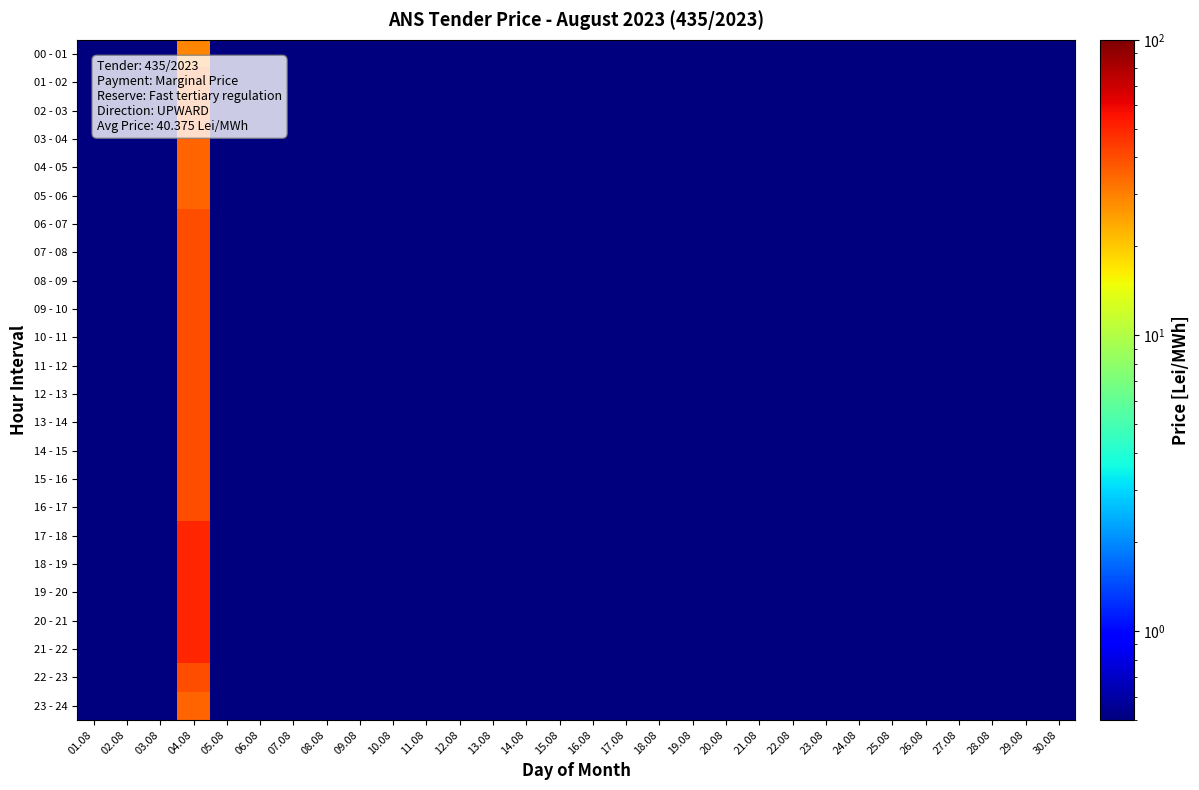

Reading left to right, list all the values displayed in this chart.

00 - 01: 01.08=0.5	02.08=0.5	03.08=0.5	04.08=29.0	05.08=0.5	06.08=0.5	07.08=0.5	08.08=0.5	09.08=0.5	10.08=0.5	11.08=0.5	12.08=0.5	13.08=0.5	14.08=0.5	15.08=0.5	16.08=0.5	17.08=0.5	18.08=0.5	19.08=0.5	20.08=0.5	21.08=0.5	22.08=0.5	23.08=0.5	24.08=0.5	25.08=0.5	26.08=0.5	27.08=0.5	28.08=0.5	29.08=0.5	30.08=0.5
01 - 02: 01.08=0.5	02.08=0.5	03.08=0.5	04.08=35.0	05.08=0.5	06.08=0.5	07.08=0.5	08.08=0.5	09.08=0.5	10.08=0.5	11.08=0.5	12.08=0.5	13.08=0.5	14.08=0.5	15.08=0.5	16.08=0.5	17.08=0.5	18.08=0.5	19.08=0.5	20.08=0.5	21.08=0.5	22.08=0.5	23.08=0.5	24.08=0.5	25.08=0.5	26.08=0.5	27.08=0.5	28.08=0.5	29.08=0.5	30.08=0.5
02 - 03: 01.08=0.5	02.08=0.5	03.08=0.5	04.08=35.0	05.08=0.5	06.08=0.5	07.08=0.5	08.08=0.5	09.08=0.5	10.08=0.5	11.08=0.5	12.08=0.5	13.08=0.5	14.08=0.5	15.08=0.5	16.08=0.5	17.08=0.5	18.08=0.5	19.08=0.5	20.08=0.5	21.08=0.5	22.08=0.5	23.08=0.5	24.08=0.5	25.08=0.5	26.08=0.5	27.08=0.5	28.08=0.5	29.08=0.5	30.08=0.5
03 - 04: 01.08=0.5	02.08=0.5	03.08=0.5	04.08=35.0	05.08=0.5	06.08=0.5	07.08=0.5	08.08=0.5	09.08=0.5	10.08=0.5	11.08=0.5	12.08=0.5	13.08=0.5	14.08=0.5	15.08=0.5	16.08=0.5	17.08=0.5	18.08=0.5	19.08=0.5	20.08=0.5	21.08=0.5	22.08=0.5	23.08=0.5	24.08=0.5	25.08=0.5	26.08=0.5	27.08=0.5	28.08=0.5	29.08=0.5	30.08=0.5
04 - 05: 01.08=0.5	02.08=0.5	03.08=0.5	04.08=35.0	05.08=0.5	06.08=0.5	07.08=0.5	08.08=0.5	09.08=0.5	10.08=0.5	11.08=0.5	12.08=0.5	13.08=0.5	14.08=0.5	15.08=0.5	16.08=0.5	17.08=0.5	18.08=0.5	19.08=0.5	20.08=0.5	21.08=0.5	22.08=0.5	23.08=0.5	24.08=0.5	25.08=0.5	26.08=0.5	27.08=0.5	28.08=0.5	29.08=0.5	30.08=0.5
05 - 06: 01.08=0.5	02.08=0.5	03.08=0.5	04.08=35.0	05.08=0.5	06.08=0.5	07.08=0.5	08.08=0.5	09.08=0.5	10.08=0.5	11.08=0.5	12.08=0.5	13.08=0.5	14.08=0.5	15.08=0.5	16.08=0.5	17.08=0.5	18.08=0.5	19.08=0.5	20.08=0.5	21.08=0.5	22.08=0.5	23.08=0.5	24.08=0.5	25.08=0.5	26.08=0.5	27.08=0.5	28.08=0.5	29.08=0.5	30.08=0.5
06 - 07: 01.08=0.5	02.08=0.5	03.08=0.5	04.08=40.0	05.08=0.5	06.08=0.5	07.08=0.5	08.08=0.5	09.08=0.5	10.08=0.5	11.08=0.5	12.08=0.5	13.08=0.5	14.08=0.5	15.08=0.5	16.08=0.5	17.08=0.5	18.08=0.5	19.08=0.5	20.08=0.5	21.08=0.5	22.08=0.5	23.08=0.5	24.08=0.5	25.08=0.5	26.08=0.5	27.08=0.5	28.08=0.5	29.08=0.5	30.08=0.5
07 - 08: 01.08=0.5	02.08=0.5	03.08=0.5	04.08=40.0	05.08=0.5	06.08=0.5	07.08=0.5	08.08=0.5	09.08=0.5	10.08=0.5	11.08=0.5	12.08=0.5	13.08=0.5	14.08=0.5	15.08=0.5	16.08=0.5	17.08=0.5	18.08=0.5	19.08=0.5	20.08=0.5	21.08=0.5	22.08=0.5	23.08=0.5	24.08=0.5	25.08=0.5	26.08=0.5	27.08=0.5	28.08=0.5	29.08=0.5	30.08=0.5
08 - 09: 01.08=0.5	02.08=0.5	03.08=0.5	04.08=40.0	05.08=0.5	06.08=0.5	07.08=0.5	08.08=0.5	09.08=0.5	10.08=0.5	11.08=0.5	12.08=0.5	13.08=0.5	14.08=0.5	15.08=0.5	16.08=0.5	17.08=0.5	18.08=0.5	19.08=0.5	20.08=0.5	21.08=0.5	22.08=0.5	23.08=0.5	24.08=0.5	25.08=0.5	26.08=0.5	27.08=0.5	28.08=0.5	29.08=0.5	30.08=0.5
09 - 10: 01.08=0.5	02.08=0.5	03.08=0.5	04.08=40.0	05.08=0.5	06.08=0.5	07.08=0.5	08.08=0.5	09.08=0.5	10.08=0.5	11.08=0.5	12.08=0.5	13.08=0.5	14.08=0.5	15.08=0.5	16.08=0.5	17.08=0.5	18.08=0.5	19.08=0.5	20.08=0.5	21.08=0.5	22.08=0.5	23.08=0.5	24.08=0.5	25.08=0.5	26.08=0.5	27.08=0.5	28.08=0.5	29.08=0.5	30.08=0.5
10 - 11: 01.08=0.5	02.08=0.5	03.08=0.5	04.08=40.0	05.08=0.5	06.08=0.5	07.08=0.5	08.08=0.5	09.08=0.5	10.08=0.5	11.08=0.5	12.08=0.5	13.08=0.5	14.08=0.5	15.08=0.5	16.08=0.5	17.08=0.5	18.08=0.5	19.08=0.5	20.08=0.5	21.08=0.5	22.08=0.5	23.08=0.5	24.08=0.5	25.08=0.5	26.08=0.5	27.08=0.5	28.08=0.5	29.08=0.5	30.08=0.5
11 - 12: 01.08=0.5	02.08=0.5	03.08=0.5	04.08=40.0	05.08=0.5	06.08=0.5	07.08=0.5	08.08=0.5	09.08=0.5	10.08=0.5	11.08=0.5	12.08=0.5	13.08=0.5	14.08=0.5	15.08=0.5	16.08=0.5	17.08=0.5	18.08=0.5	19.08=0.5	20.08=0.5	21.08=0.5	22.08=0.5	23.08=0.5	24.08=0.5	25.08=0.5	26.08=0.5	27.08=0.5	28.08=0.5	29.08=0.5	30.08=0.5
12 - 13: 01.08=0.5	02.08=0.5	03.08=0.5	04.08=40.0	05.08=0.5	06.08=0.5	07.08=0.5	08.08=0.5	09.08=0.5	10.08=0.5	11.08=0.5	12.08=0.5	13.08=0.5	14.08=0.5	15.08=0.5	16.08=0.5	17.08=0.5	18.08=0.5	19.08=0.5	20.08=0.5	21.08=0.5	22.08=0.5	23.08=0.5	24.08=0.5	25.08=0.5	26.08=0.5	27.08=0.5	28.08=0.5	29.08=0.5	30.08=0.5
13 - 14: 01.08=0.5	02.08=0.5	03.08=0.5	04.08=40.0	05.08=0.5	06.08=0.5	07.08=0.5	08.08=0.5	09.08=0.5	10.08=0.5	11.08=0.5	12.08=0.5	13.08=0.5	14.08=0.5	15.08=0.5	16.08=0.5	17.08=0.5	18.08=0.5	19.08=0.5	20.08=0.5	21.08=0.5	22.08=0.5	23.08=0.5	24.08=0.5	25.08=0.5	26.08=0.5	27.08=0.5	28.08=0.5	29.08=0.5	30.08=0.5
14 - 15: 01.08=0.5	02.08=0.5	03.08=0.5	04.08=40.0	05.08=0.5	06.08=0.5	07.08=0.5	08.08=0.5	09.08=0.5	10.08=0.5	11.08=0.5	12.08=0.5	13.08=0.5	14.08=0.5	15.08=0.5	16.08=0.5	17.08=0.5	18.08=0.5	19.08=0.5	20.08=0.5	21.08=0.5	22.08=0.5	23.08=0.5	24.08=0.5	25.08=0.5	26.08=0.5	27.08=0.5	28.08=0.5	29.08=0.5	30.08=0.5
15 - 16: 01.08=0.5	02.08=0.5	03.08=0.5	04.08=40.0	05.08=0.5	06.08=0.5	07.08=0.5	08.08=0.5	09.08=0.5	10.08=0.5	11.08=0.5	12.08=0.5	13.08=0.5	14.08=0.5	15.08=0.5	16.08=0.5	17.08=0.5	18.08=0.5	19.08=0.5	20.08=0.5	21.08=0.5	22.08=0.5	23.08=0.5	24.08=0.5	25.08=0.5	26.08=0.5	27.08=0.5	28.08=0.5	29.08=0.5	30.08=0.5
16 - 17: 01.08=0.5	02.08=0.5	03.08=0.5	04.08=40.0	05.08=0.5	06.08=0.5	07.08=0.5	08.08=0.5	09.08=0.5	10.08=0.5	11.08=0.5	12.08=0.5	13.08=0.5	14.08=0.5	15.08=0.5	16.08=0.5	17.08=0.5	18.08=0.5	19.08=0.5	20.08=0.5	21.08=0.5	22.08=0.5	23.08=0.5	24.08=0.5	25.08=0.5	26.08=0.5	27.08=0.5	28.08=0.5	29.08=0.5	30.08=0.5
17 - 18: 01.08=0.5	02.08=0.5	03.08=0.5	04.08=50.0	05.08=0.5	06.08=0.5	07.08=0.5	08.08=0.5	09.08=0.5	10.08=0.5	11.08=0.5	12.08=0.5	13.08=0.5	14.08=0.5	15.08=0.5	16.08=0.5	17.08=0.5	18.08=0.5	19.08=0.5	20.08=0.5	21.08=0.5	22.08=0.5	23.08=0.5	24.08=0.5	25.08=0.5	26.08=0.5	27.08=0.5	28.08=0.5	29.08=0.5	30.08=0.5
18 - 19: 01.08=0.5	02.08=0.5	03.08=0.5	04.08=50.0	05.08=0.5	06.08=0.5	07.08=0.5	08.08=0.5	09.08=0.5	10.08=0.5	11.08=0.5	12.08=0.5	13.08=0.5	14.08=0.5	15.08=0.5	16.08=0.5	17.08=0.5	18.08=0.5	19.08=0.5	20.08=0.5	21.08=0.5	22.08=0.5	23.08=0.5	24.08=0.5	25.08=0.5	26.08=0.5	27.08=0.5	28.08=0.5	29.08=0.5	30.08=0.5
19 - 20: 01.08=0.5	02.08=0.5	03.08=0.5	04.08=50.0	05.08=0.5	06.08=0.5	07.08=0.5	08.08=0.5	09.08=0.5	10.08=0.5	11.08=0.5	12.08=0.5	13.08=0.5	14.08=0.5	15.08=0.5	16.08=0.5	17.08=0.5	18.08=0.5	19.08=0.5	20.08=0.5	21.08=0.5	22.08=0.5	23.08=0.5	24.08=0.5	25.08=0.5	26.08=0.5	27.08=0.5	28.08=0.5	29.08=0.5	30.08=0.5
20 - 21: 01.08=0.5	02.08=0.5	03.08=0.5	04.08=50.0	05.08=0.5	06.08=0.5	07.08=0.5	08.08=0.5	09.08=0.5	10.08=0.5	11.08=0.5	12.08=0.5	13.08=0.5	14.08=0.5	15.08=0.5	16.08=0.5	17.08=0.5	18.08=0.5	19.08=0.5	20.08=0.5	21.08=0.5	22.08=0.5	23.08=0.5	24.08=0.5	25.08=0.5	26.08=0.5	27.08=0.5	28.08=0.5	29.08=0.5	30.08=0.5
21 - 22: 01.08=0.5	02.08=0.5	03.08=0.5	04.08=50.0	05.08=0.5	06.08=0.5	07.08=0.5	08.08=0.5	09.08=0.5	10.08=0.5	11.08=0.5	12.08=0.5	13.08=0.5	14.08=0.5	15.08=0.5	16.08=0.5	17.08=0.5	18.08=0.5	19.08=0.5	20.08=0.5	21.08=0.5	22.08=0.5	23.08=0.5	24.08=0.5	25.08=0.5	26.08=0.5	27.08=0.5	28.08=0.5	29.08=0.5	30.08=0.5
22 - 23: 01.08=0.5	02.08=0.5	03.08=0.5	04.08=40.0	05.08=0.5	06.08=0.5	07.08=0.5	08.08=0.5	09.08=0.5	10.08=0.5	11.08=0.5	12.08=0.5	13.08=0.5	14.08=0.5	15.08=0.5	16.08=0.5	17.08=0.5	18.08=0.5	19.08=0.5	20.08=0.5	21.08=0.5	22.08=0.5	23.08=0.5	24.08=0.5	25.08=0.5	26.08=0.5	27.08=0.5	28.08=0.5	29.08=0.5	30.08=0.5
23 - 24: 01.08=0.5	02.08=0.5	03.08=0.5	04.08=35.0	05.08=0.5	06.08=0.5	07.08=0.5	08.08=0.5	09.08=0.5	10.08=0.5	11.08=0.5	12.08=0.5	13.08=0.5	14.08=0.5	15.08=0.5	16.08=0.5	17.08=0.5	18.08=0.5	19.08=0.5	20.08=0.5	21.08=0.5	22.08=0.5	23.08=0.5	24.08=0.5	25.08=0.5	26.08=0.5	27.08=0.5	28.08=0.5	29.08=0.5	30.08=0.5